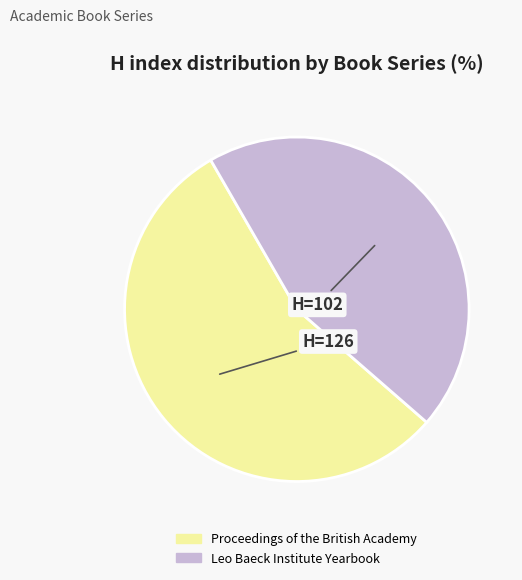

True or false: Leo Baeck Institute Yearbook accounts for 30% of the total.

False